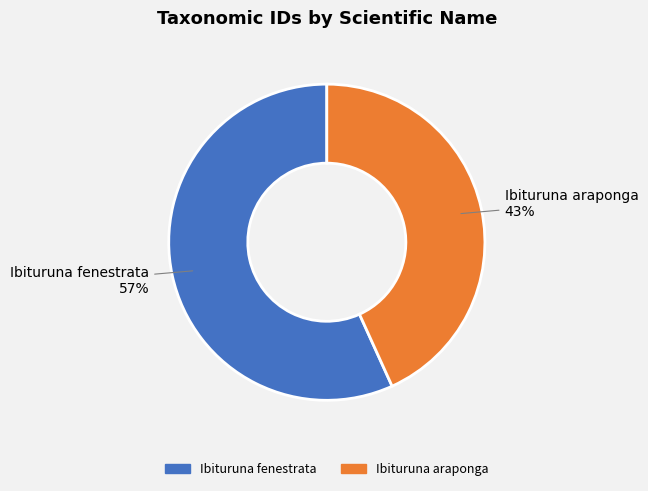

True or false: Ibituruna araponga accounts for 43% of the total.

True